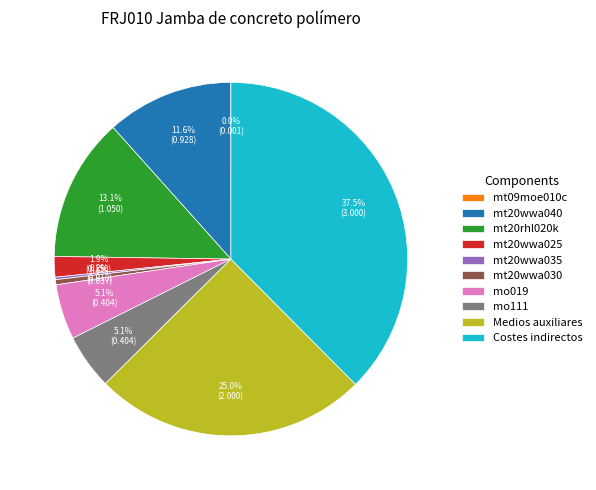

Does any single category account for the majority?

No